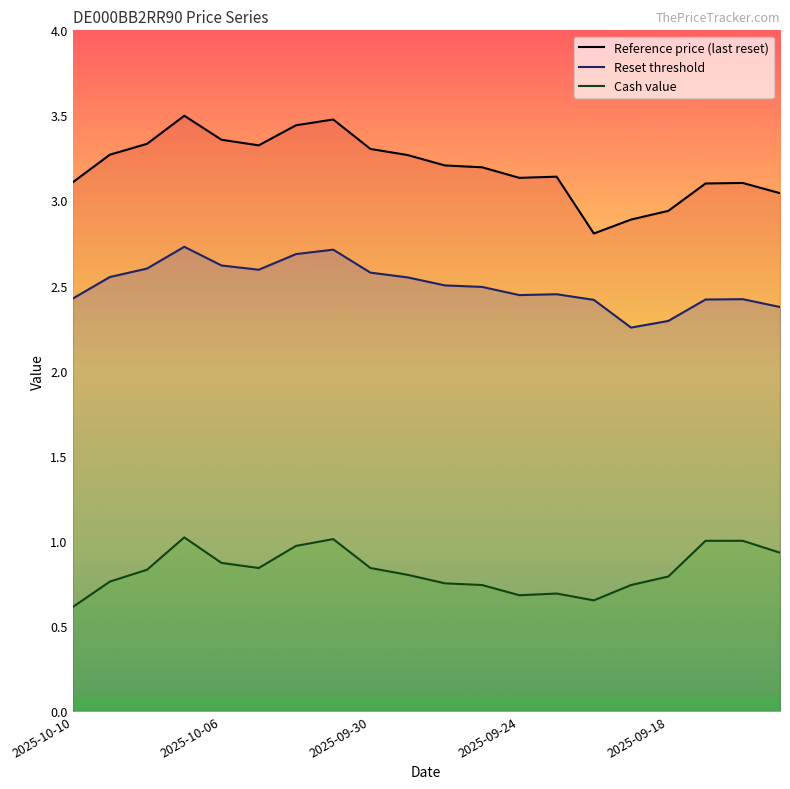

What is the maximum value shown in the chart?

3.5